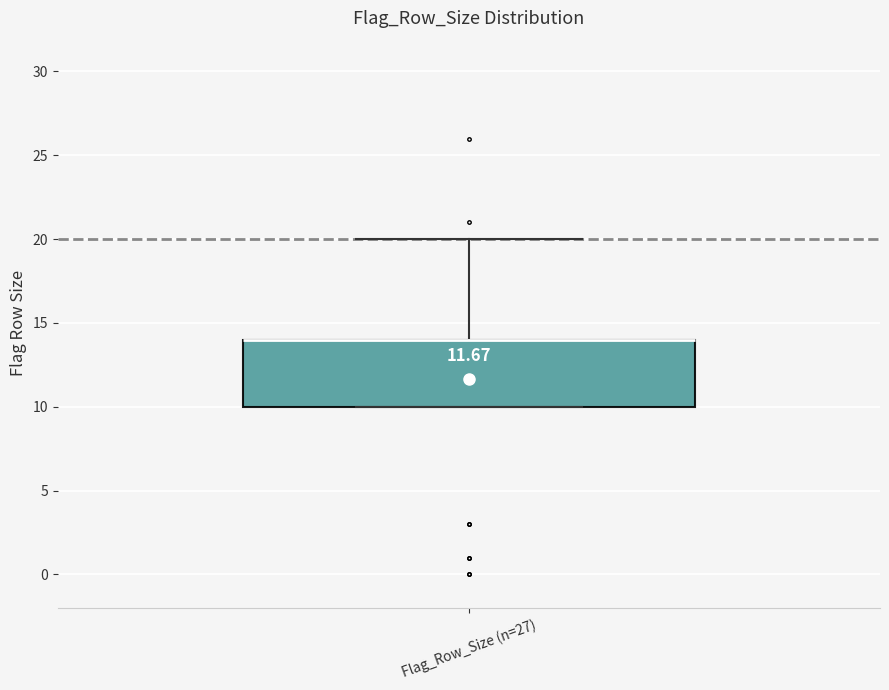

Where does the upper whisker of the box for Flag_Row_Size (n=27) end on the y-axis? The values are not printed on the chart, so give them approximately, as read against the axis.

20